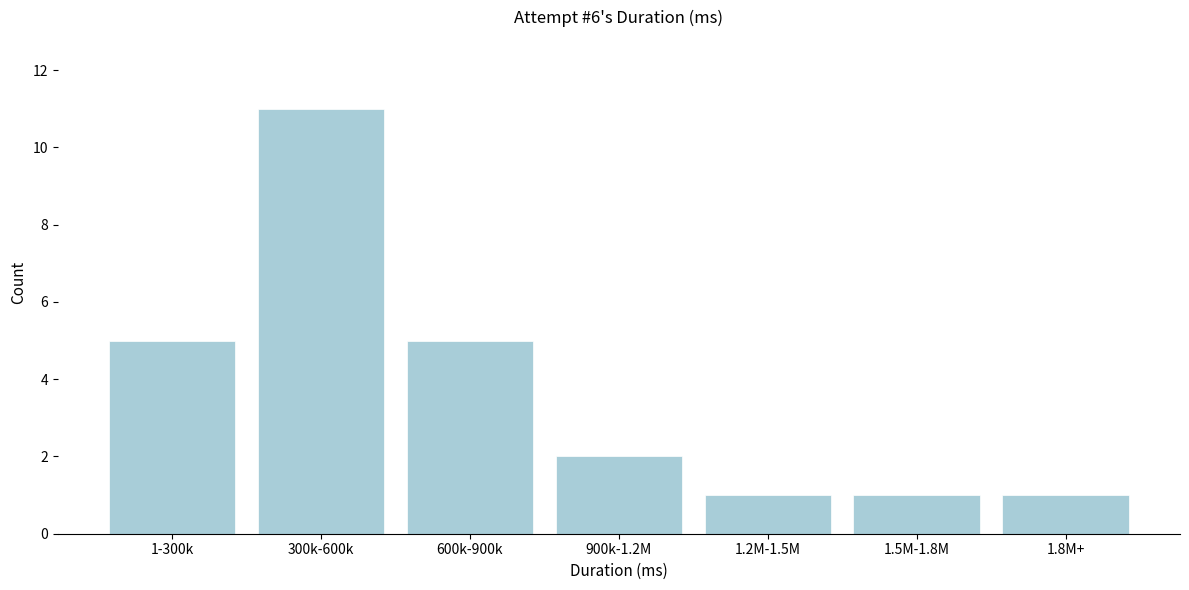

Reading right to left, list all the values displayed in this chart.

1.8M+=1	1.5M-1.8M=1	1.2M-1.5M=1	900k-1.2M=2	600k-900k=5	300k-600k=11	1-300k=5